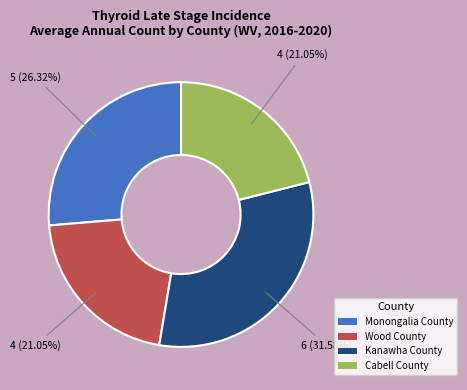

Does any single category account for the majority?

No